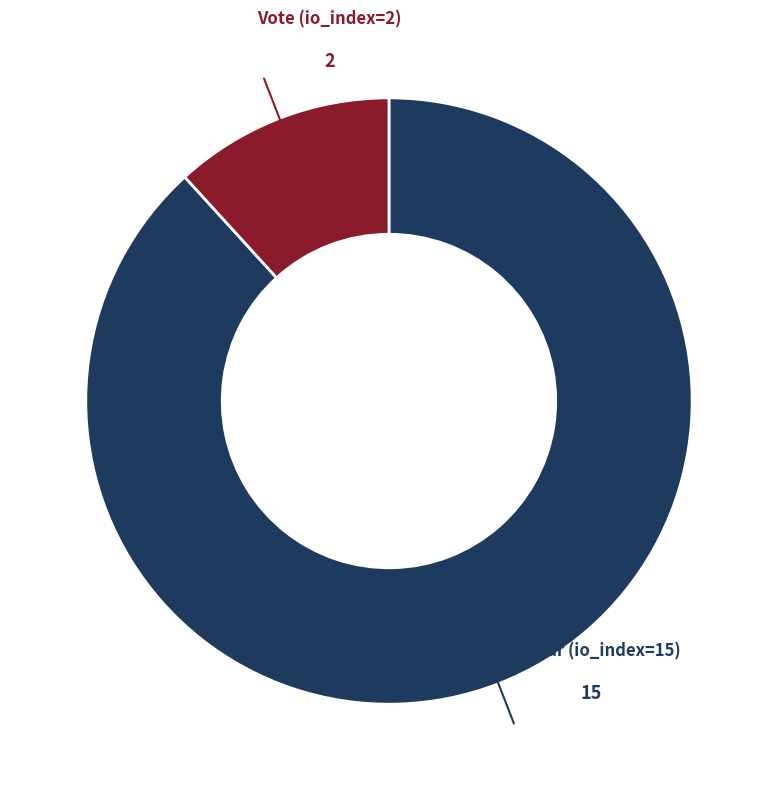

Is there any slice that represents more than half of the pie?

Yes